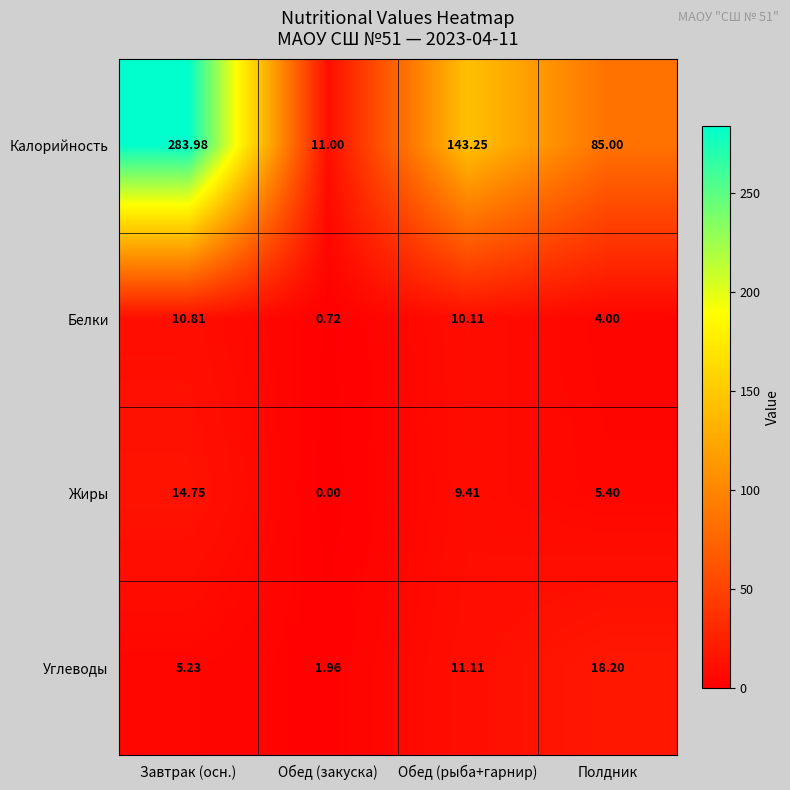

Which series has the largest total across all categories?

Калорийность